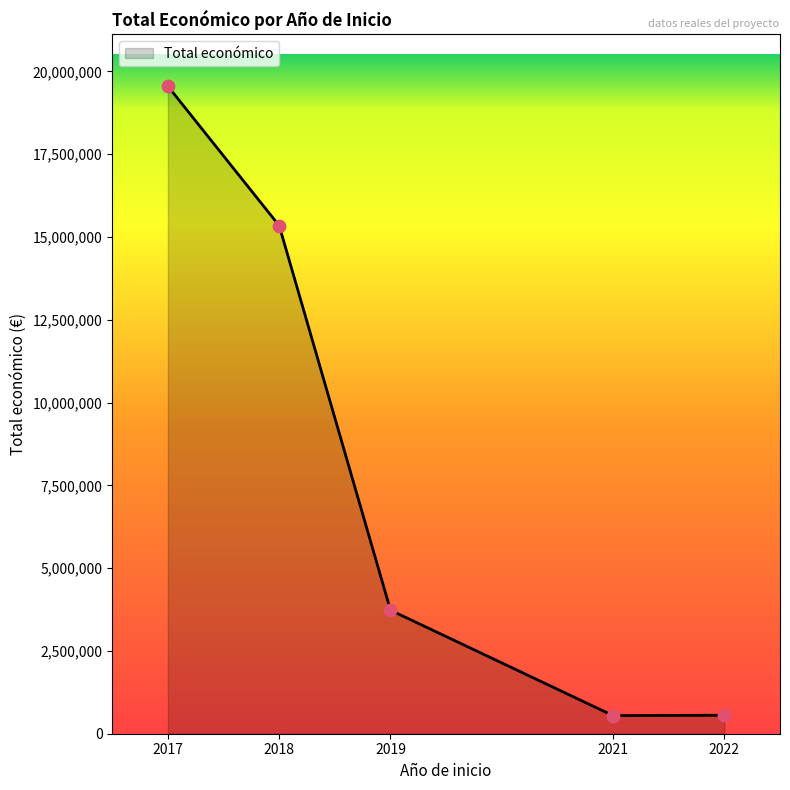

Approximately how many times larger is the value at 2017 compared to 2022?

35.1